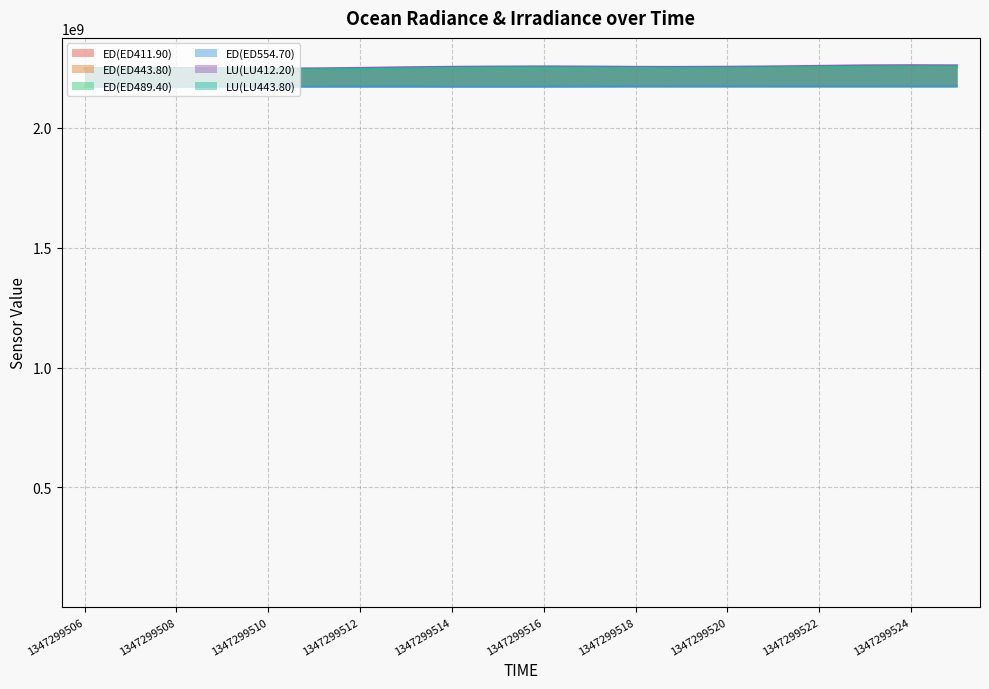

True or false: ED(ED554.70) and ED(ED411.90) intersect in this chart.

False